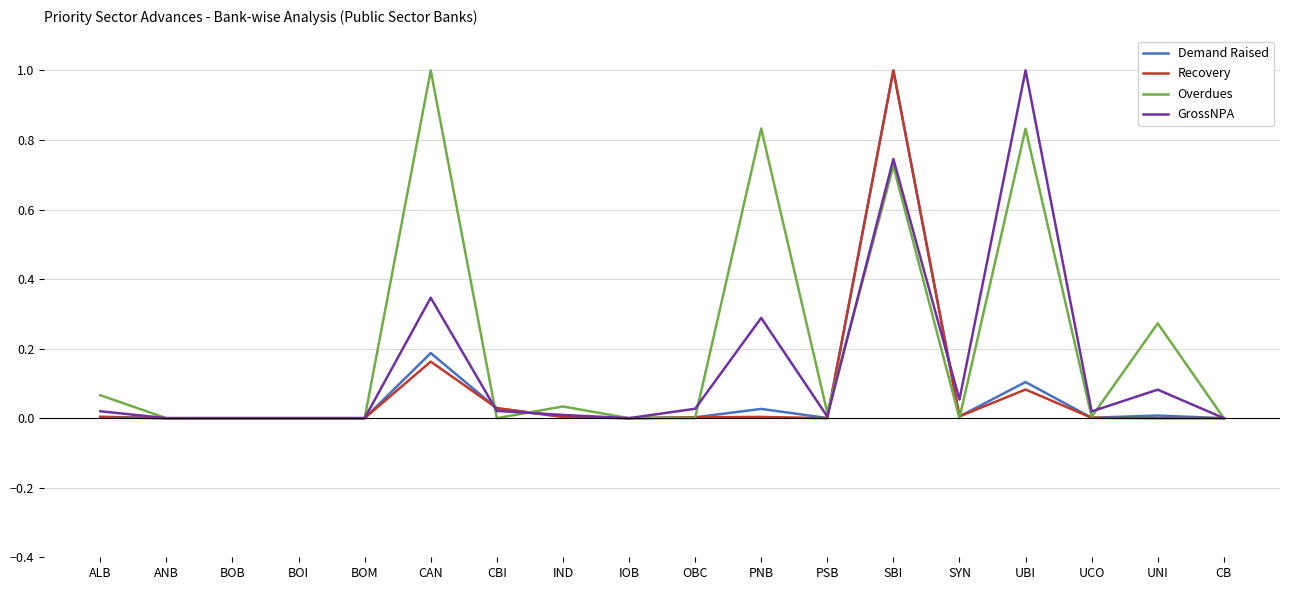

Which series has the largest total across all categories?

Overdues